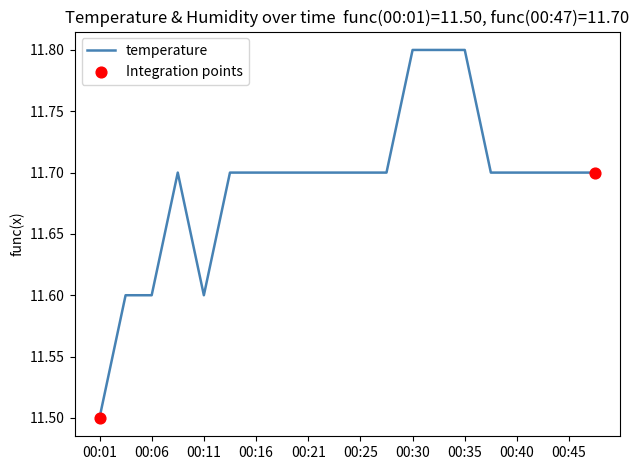

What is the maximum value shown in the chart?

11.8